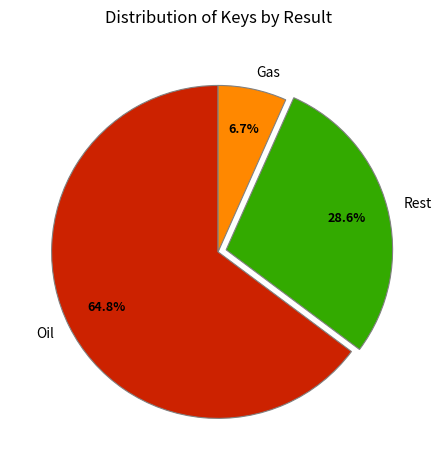

What is the largest slice in the pie chart?

Oil